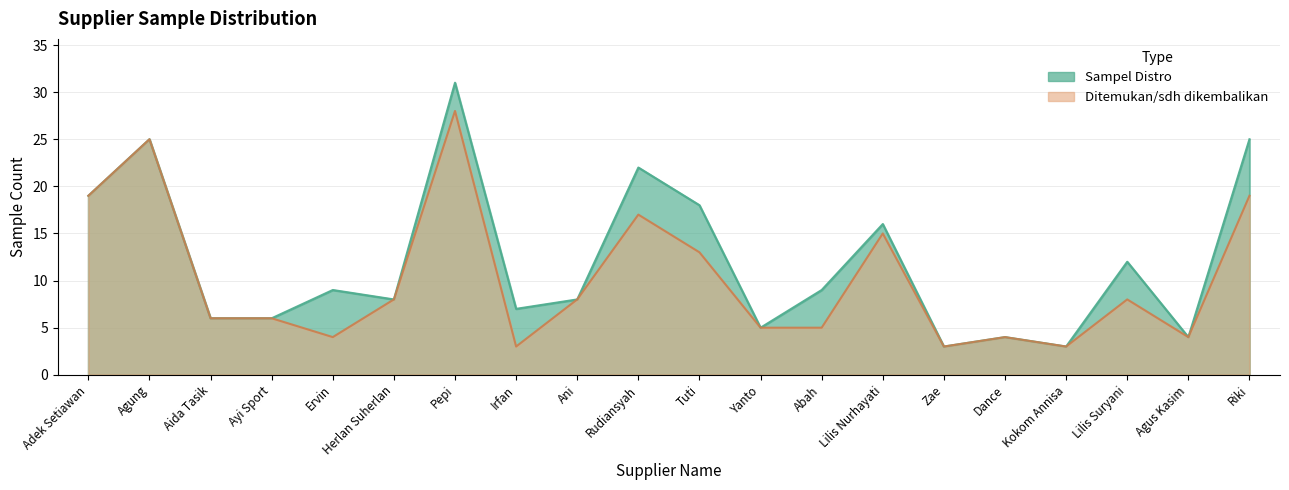

True or false: Sampel Distro has more than 2 interior local peaks.

True